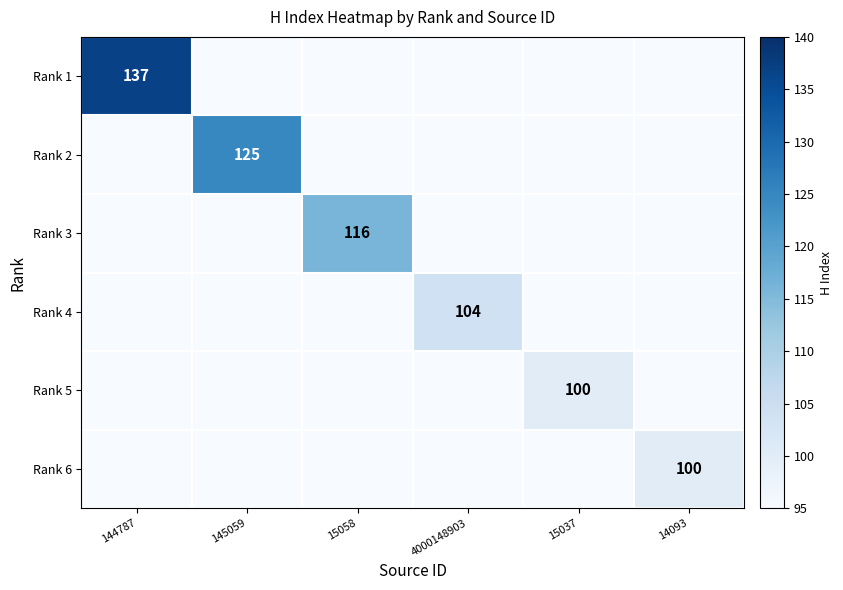

What is the maximum value shown in the chart?

137.0